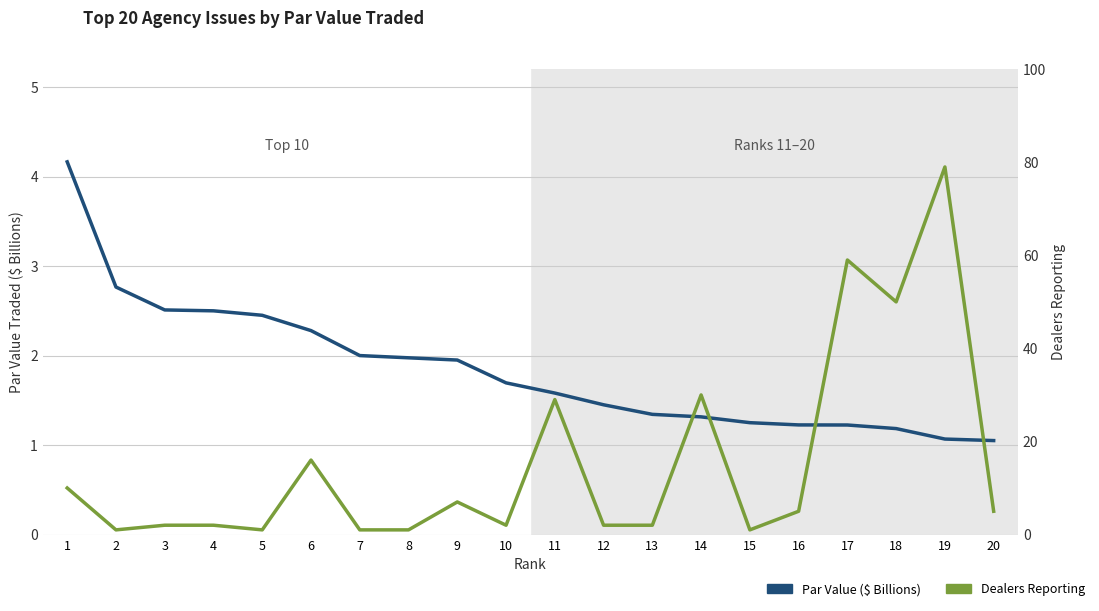

What is the value of the Par Value ($ Billions) point at the 8th from the left?

2.0